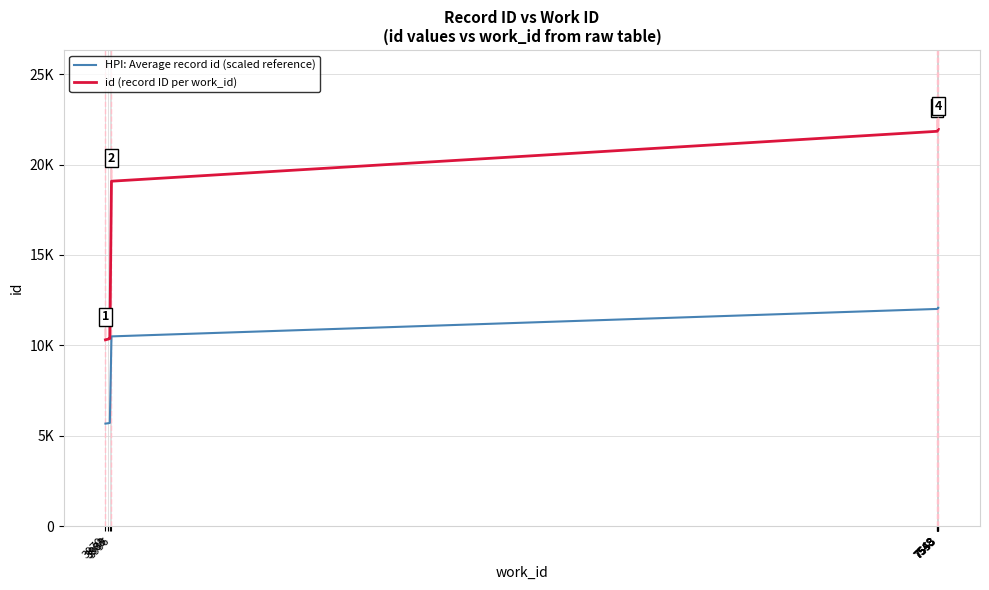

How many lines are shown in the chart?

2